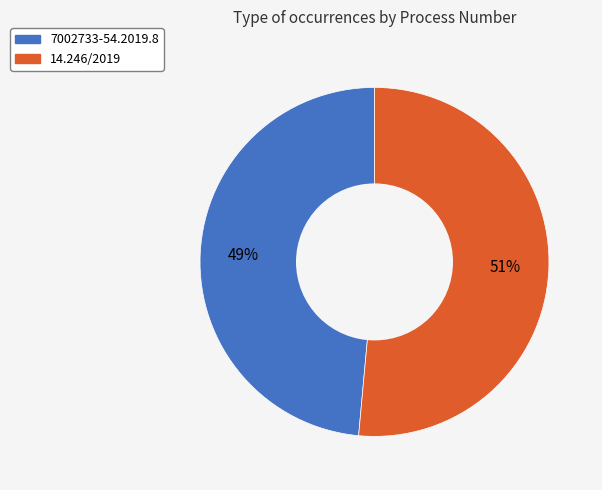

Between 14.246/2019 and 7002733-54.2019.8, which is larger?

14.246/2019